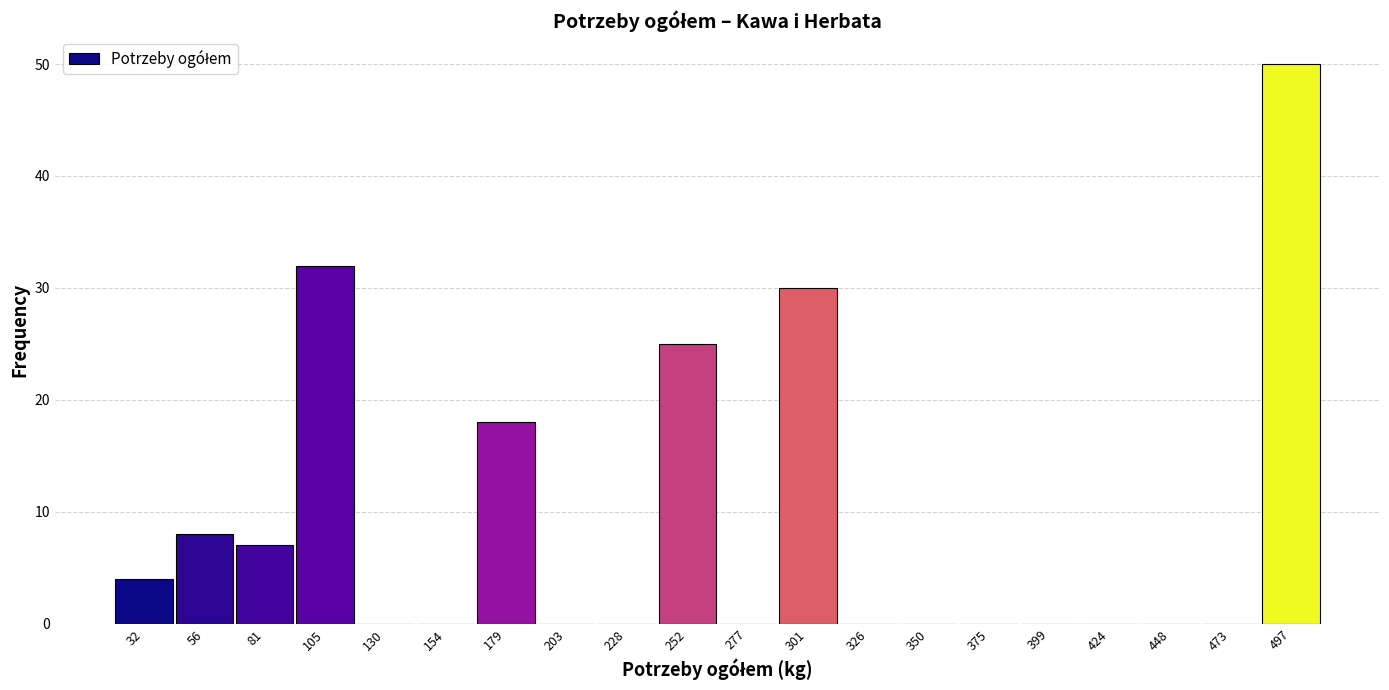

Reading left to right, transcribe this chart: for each bar, give the range it covers on the x-axis and its height. Neither the bar edges nor the heights are printed on the chart, so give them approximately, as read against the axes.

20 to 45: 4
45 to 70: 8
70 to 95: 7
95 to 115: 32
115 to 140: 0
140 to 165: 0
165 to 190: 18
190 to 215: 0
215 to 240: 0
240 to 265: 25
265 to 290: 0
290 to 315: 30
315 to 340: 0
340 to 360: 0
360 to 385: 0
385 to 410: 0
410 to 435: 0
435 to 460: 0
460 to 485: 0
485 to 510: 50